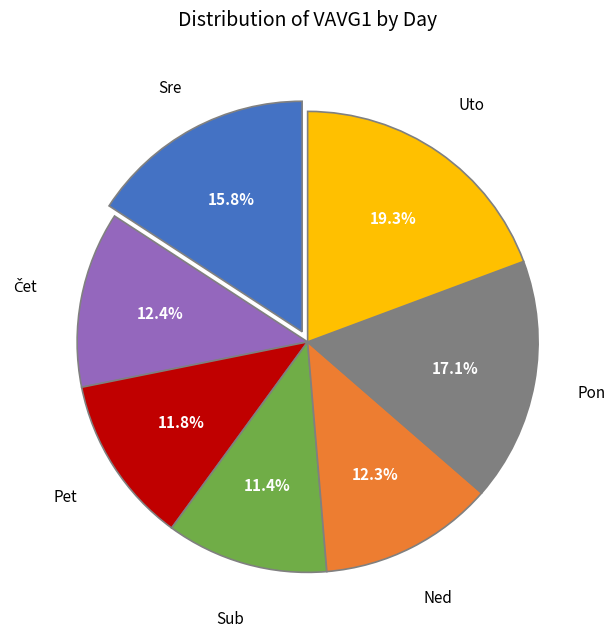

Count the number of slices in the pie.

7